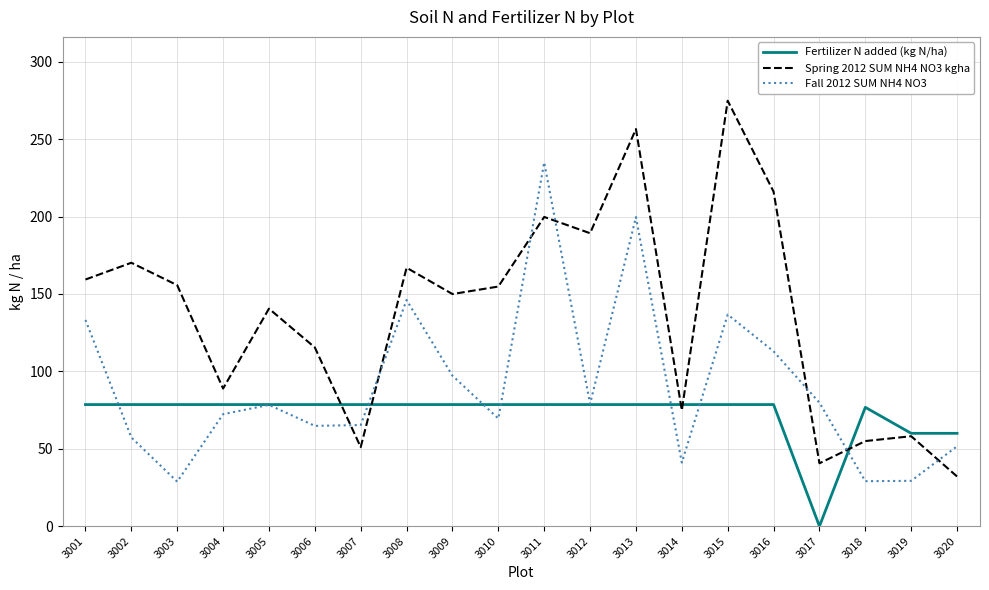

List the series in order of their peak value, lowest first.

Fertilizer N added (kg N/ha), Fall 2012 SUM NH4 NO3, Spring 2012 SUM NH4 NO3 kgha